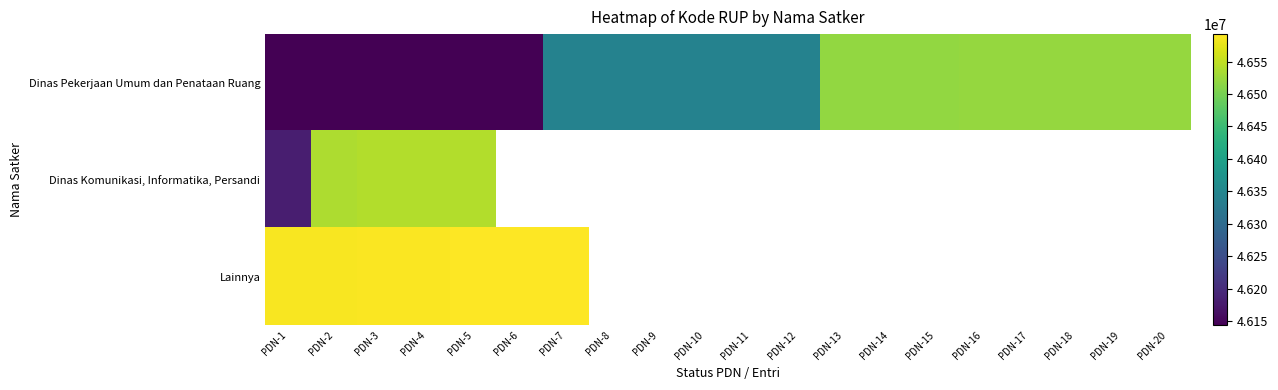

At which category is the sum across all series the highest?

PDN-5